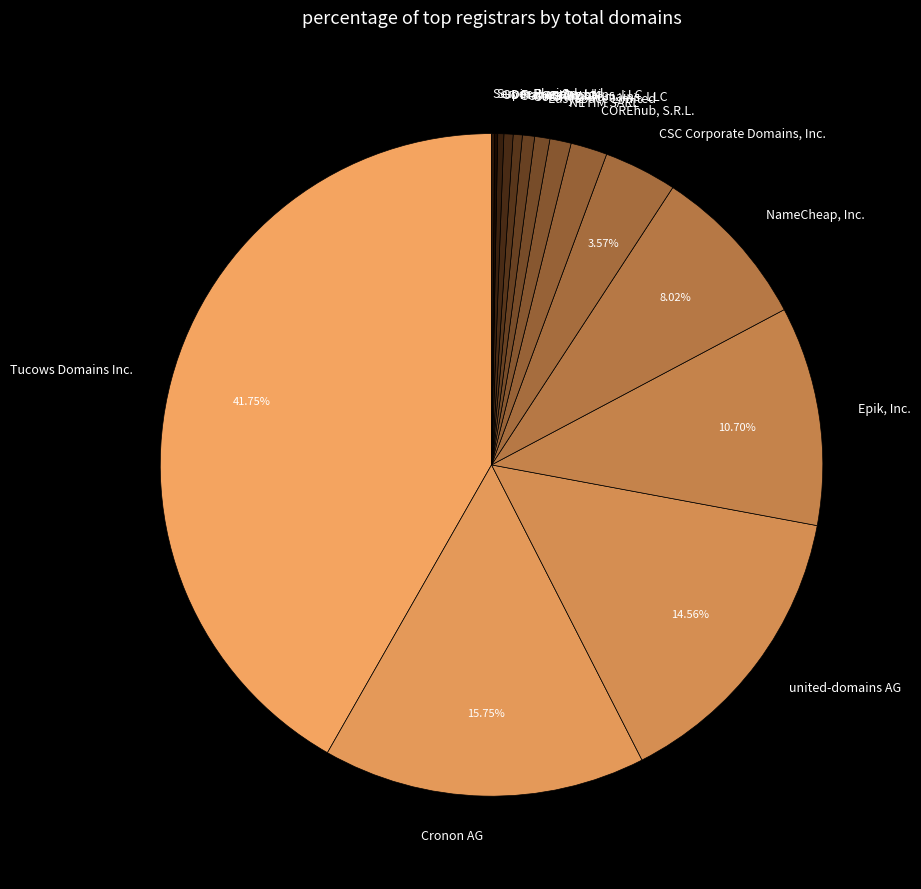

True or false: Tucows Domains Inc. accounts for 28% of the total.

False